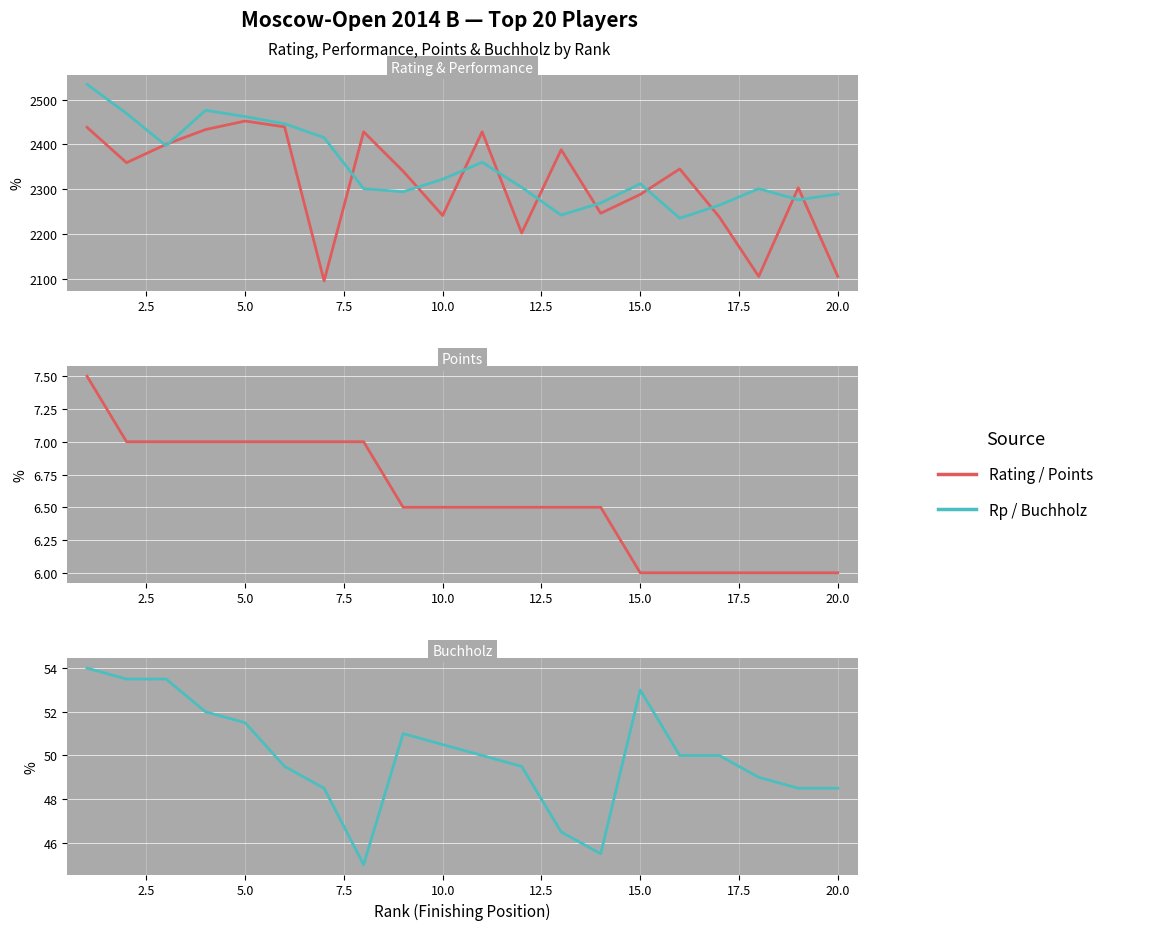

What is the sum of all Buchholz values?

999.5